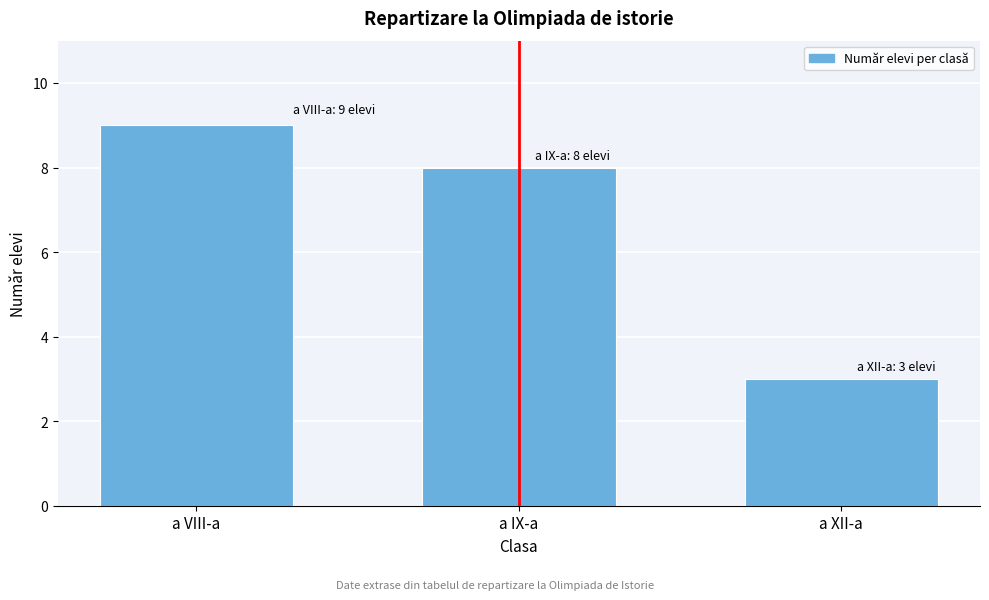

Reading left to right, extract all data points from this chart.

a VIII-a=9	a IX-a=8	a XII-a=3